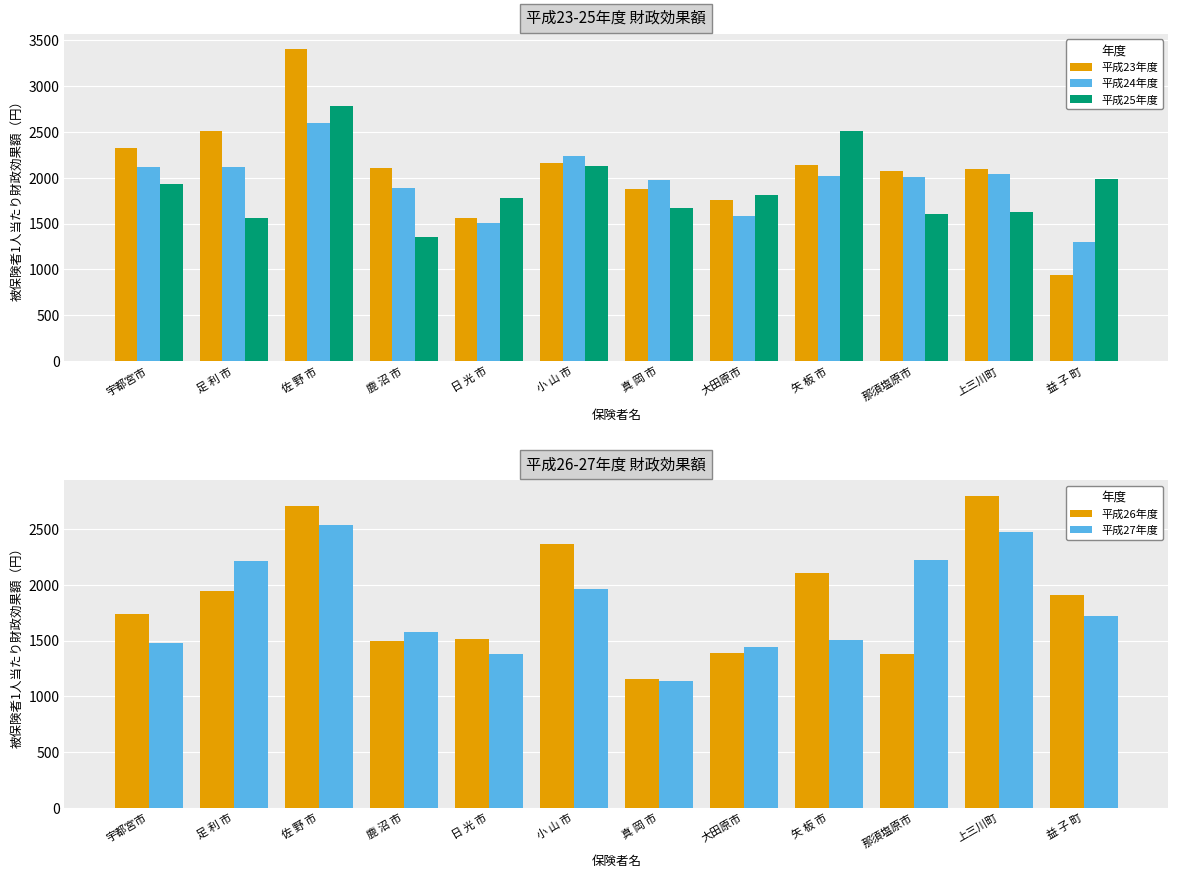

What is the label of the 6th bar from the right?

真 岡 市